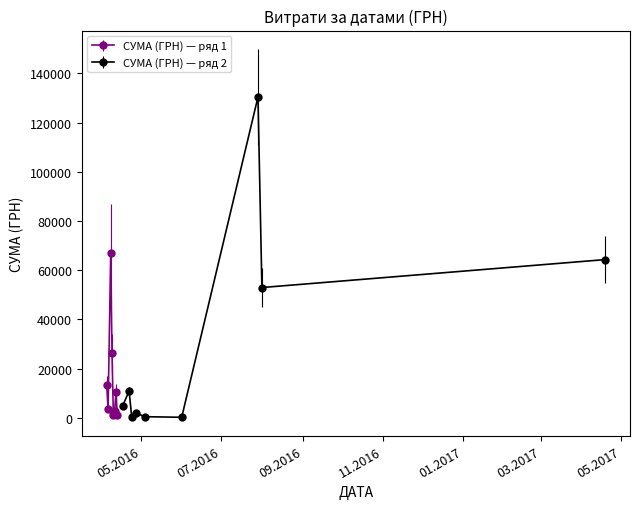

What is the highest value of the СУМА (ГРН) — ряд 1 series?

66785.7